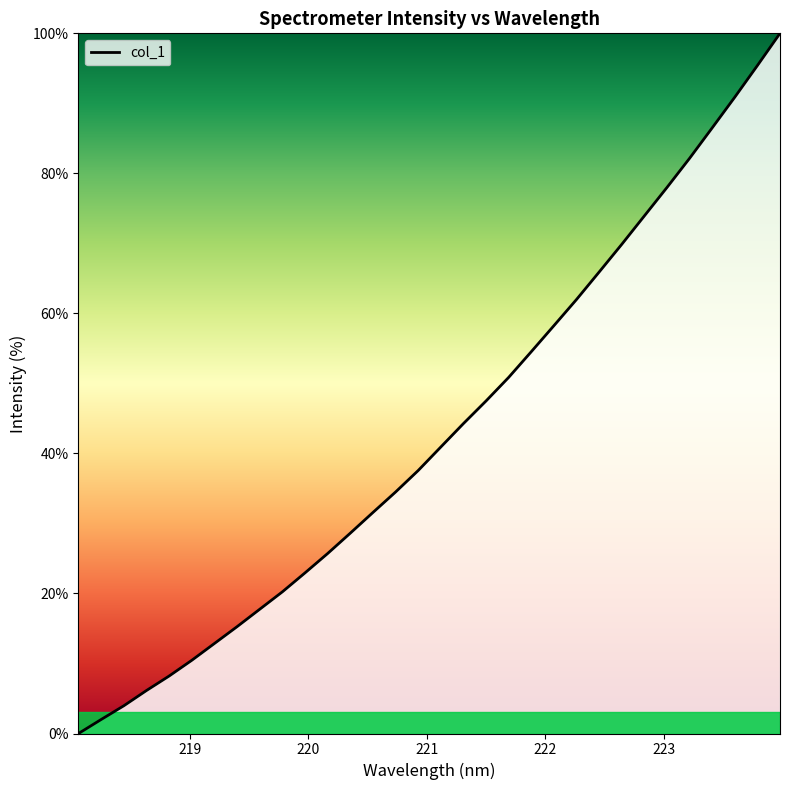

What is the difference between the maximum and minimum values?

100.0